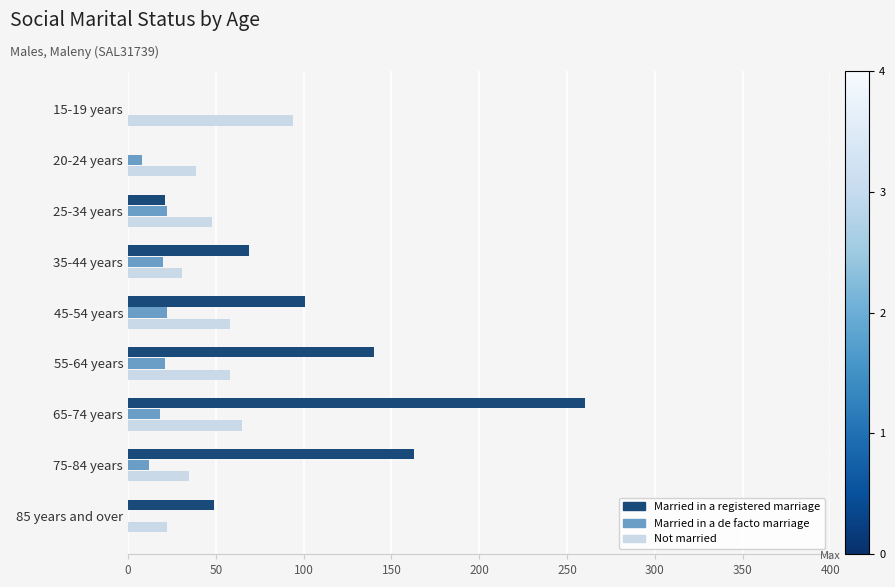

How many categories are shown in the chart?

9